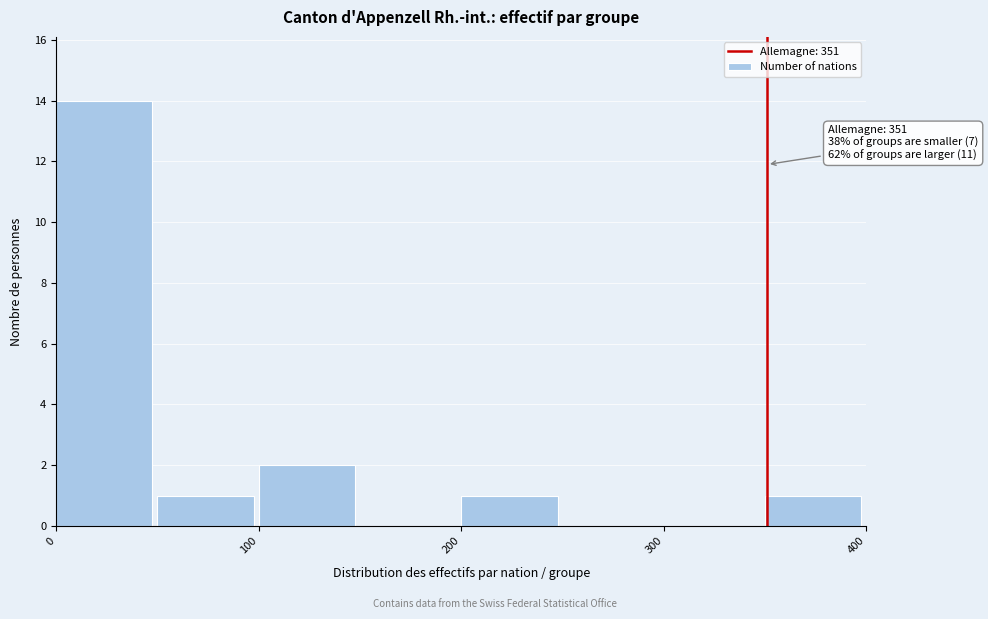

Which range on the x-axis has the tallest bar?

0 to 50